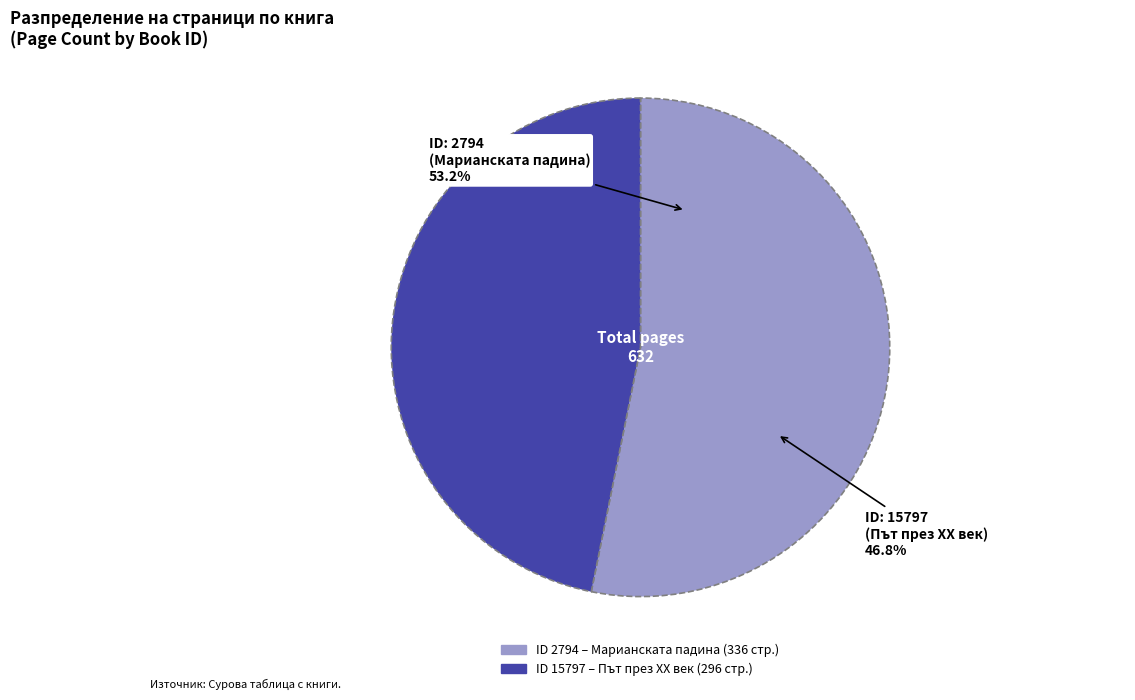

To the nearest percent, what is the difference between the 15797 and 2794 slice percentages?

6%